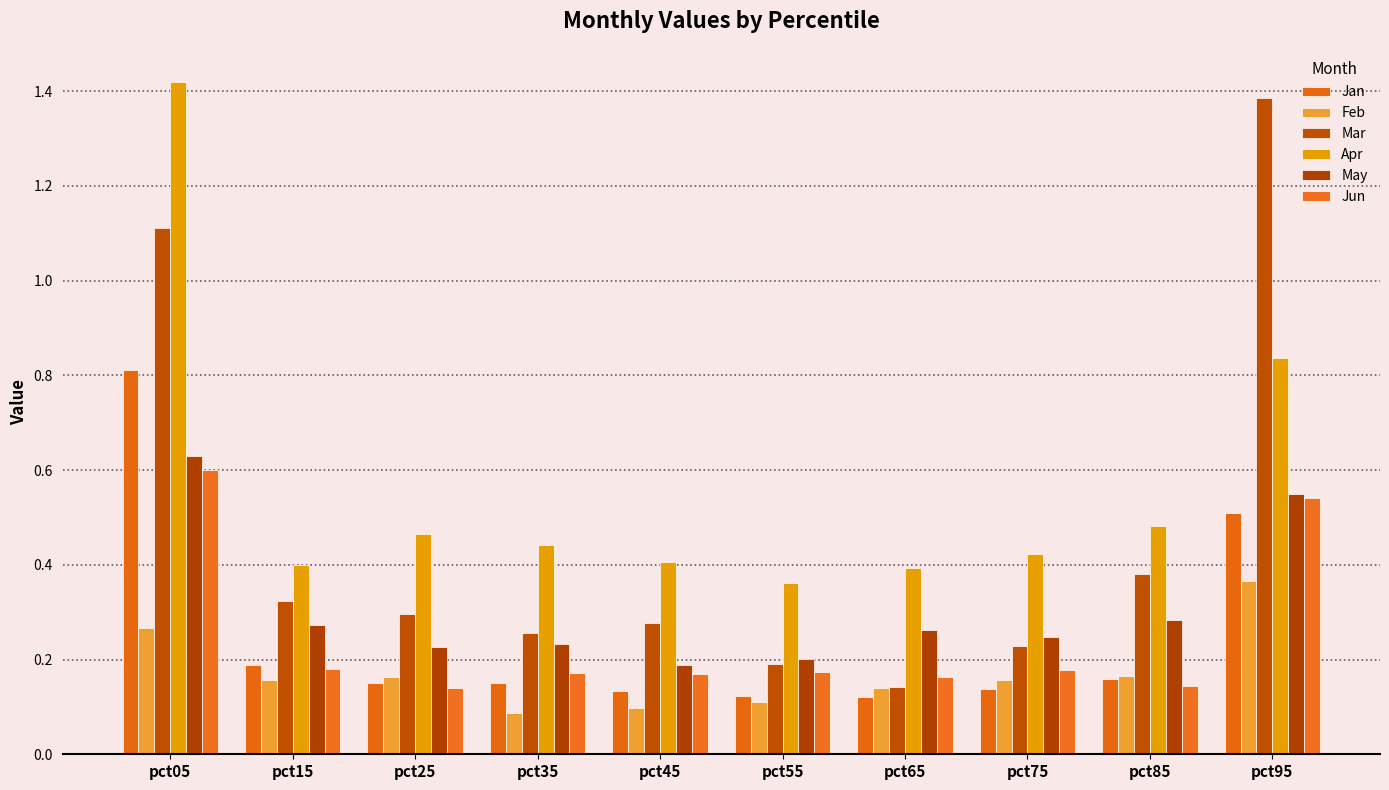

How many Jan values are between 0 and 1?

10